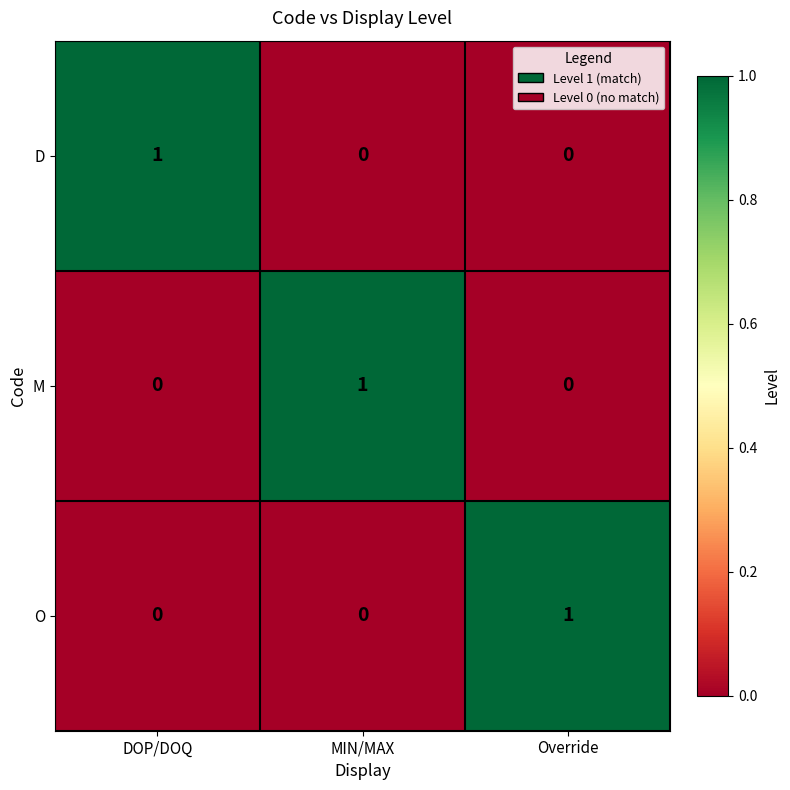

The value of O at DOP/DOQ is 1. True or false?

False